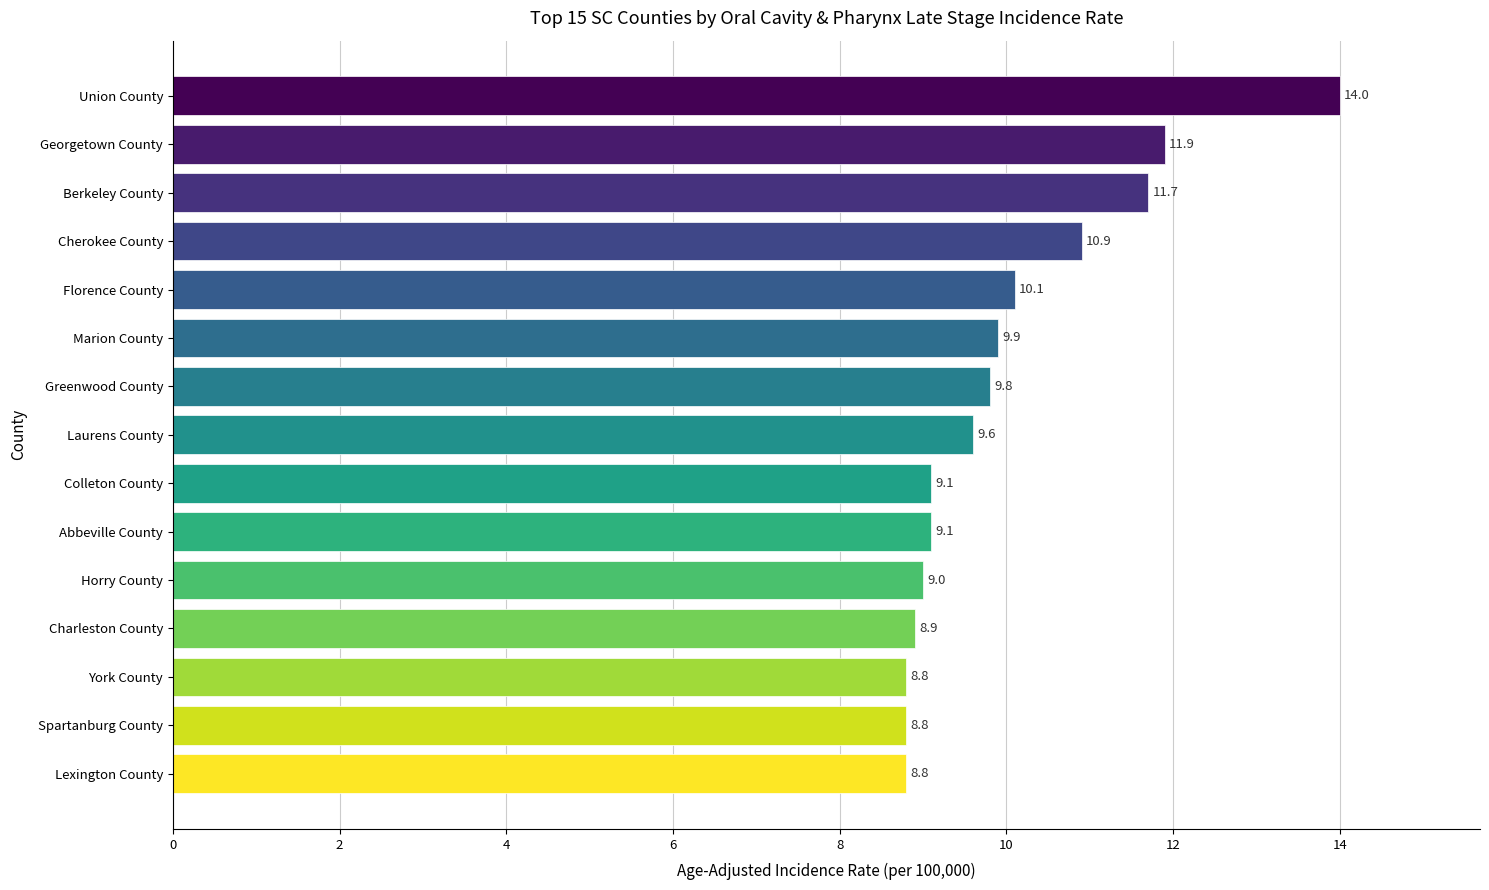

What is the sum of all values?

150.4